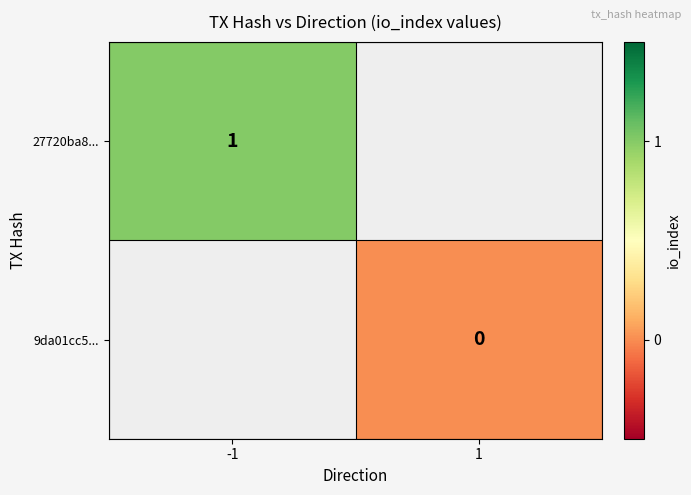

Which label corresponds to the largest value in the chart?

-1